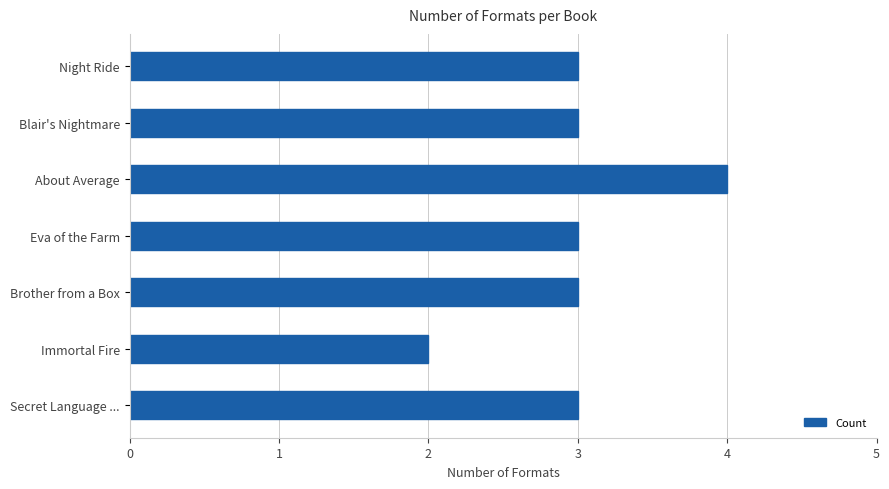

Are the bars horizontal?

Yes